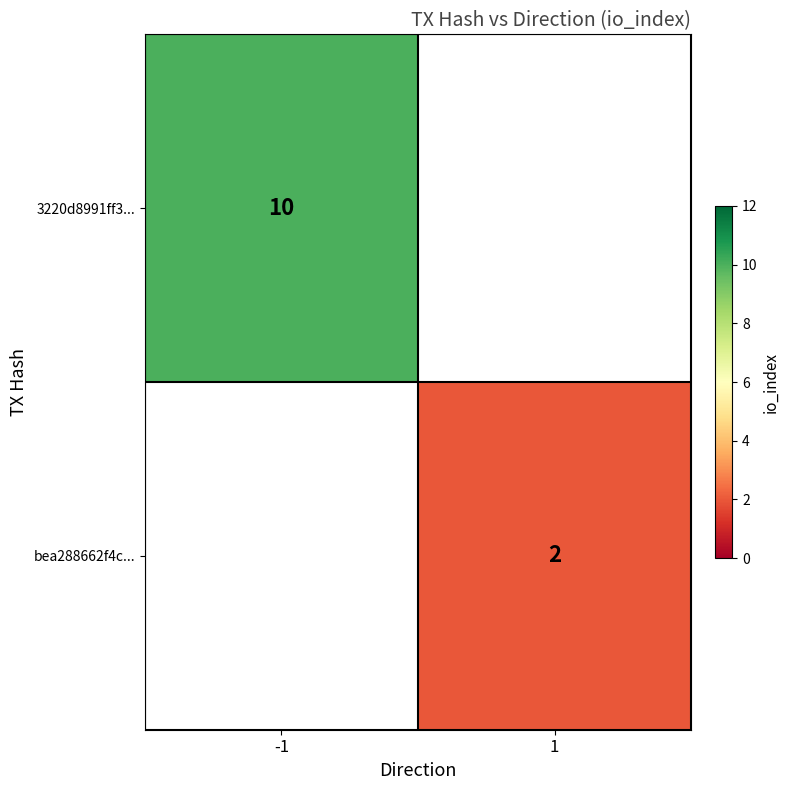

Count the number of categories in the chart.

2